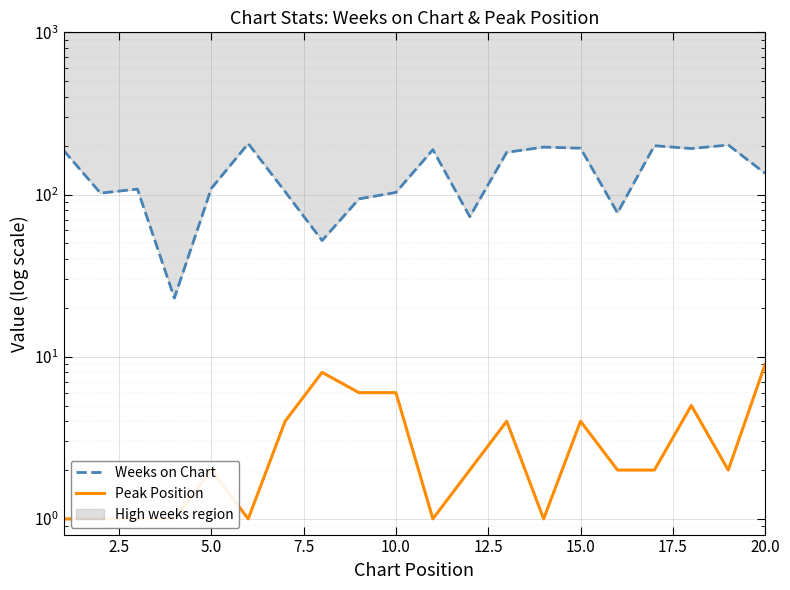

True or false: Weeks on Chart and Peak Position intersect in this chart.

False